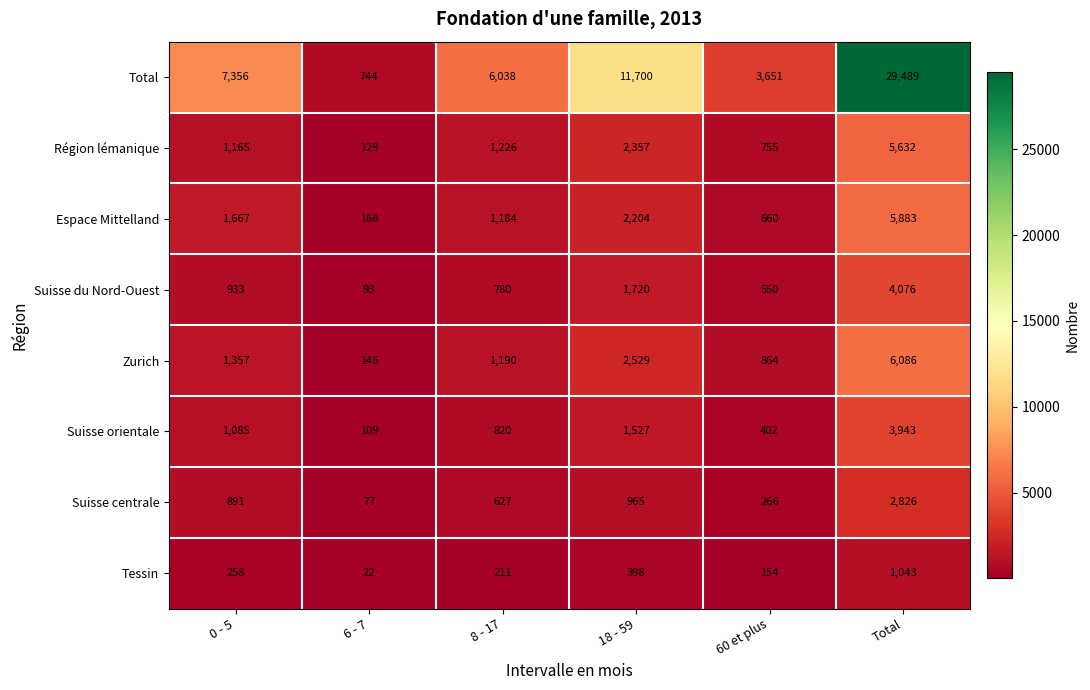

At which label is Suisse centrale closest to 1451?

18 - 59